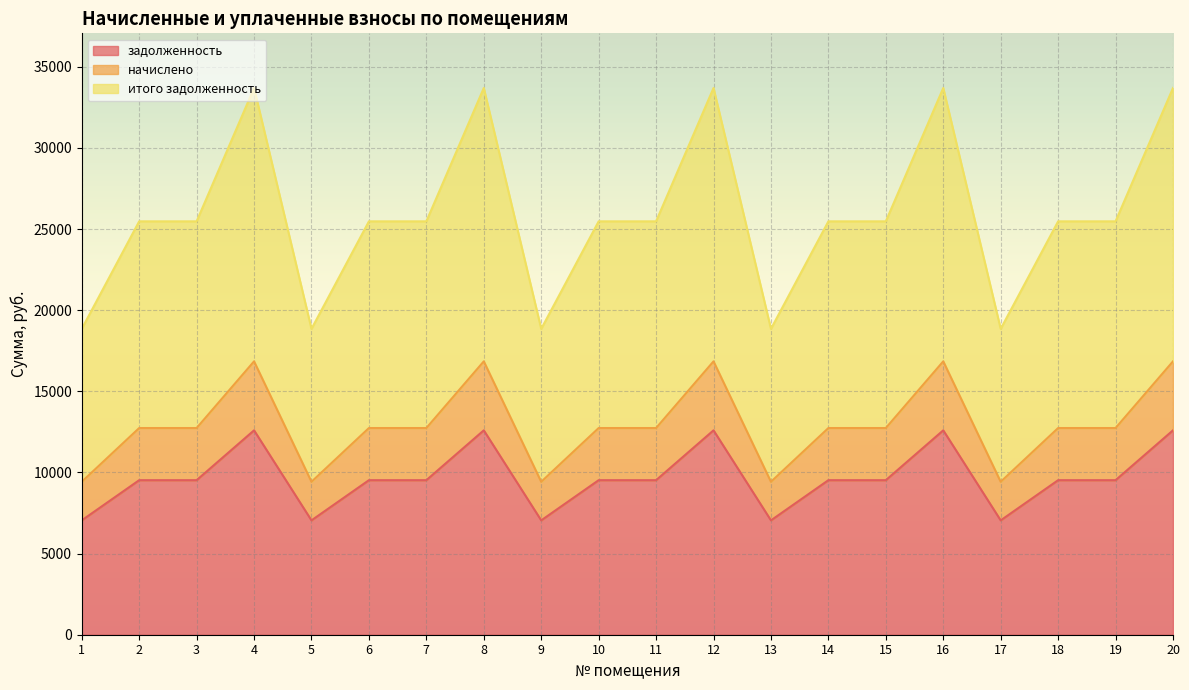

At which category does начислено reach its first local valley?

5